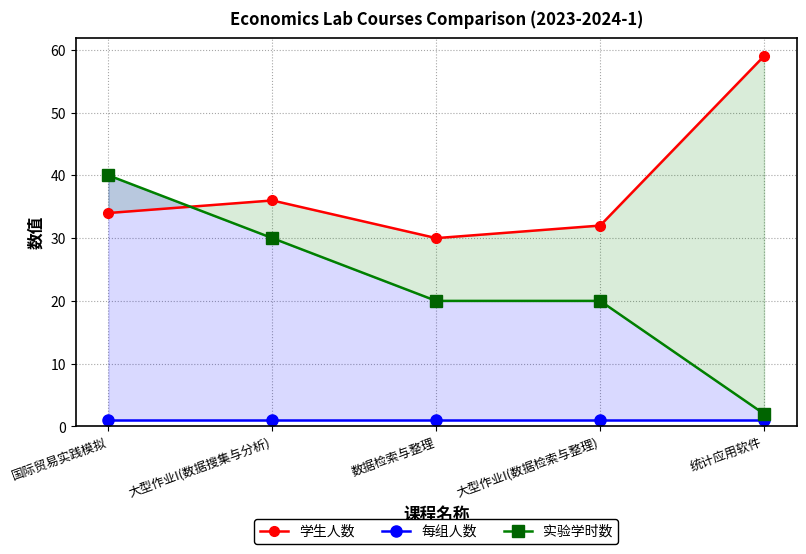

At which label does 实验学时数 first exceed 20?

国际贸易实践模拟